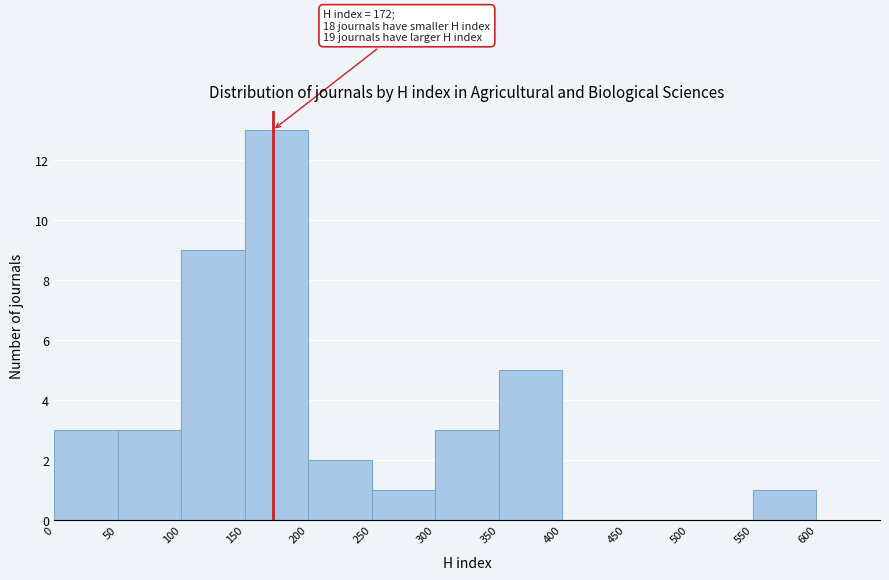

Over which range of the x-axis is the bar tallest?

150 to 200